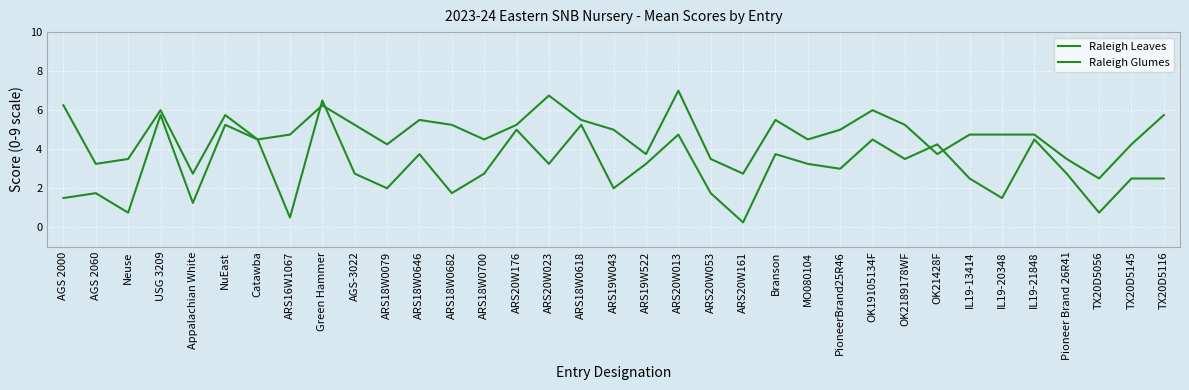

How many lines are shown in the chart?

2